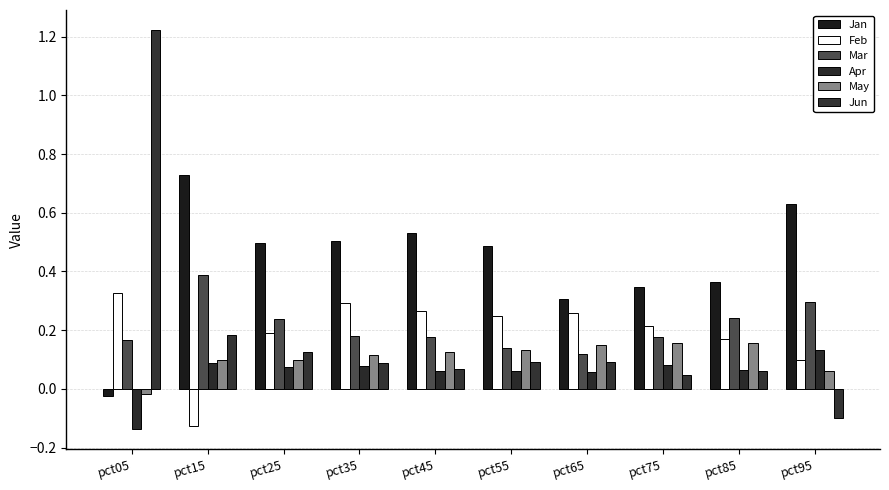

What is the minimum value for Feb?

-0.1